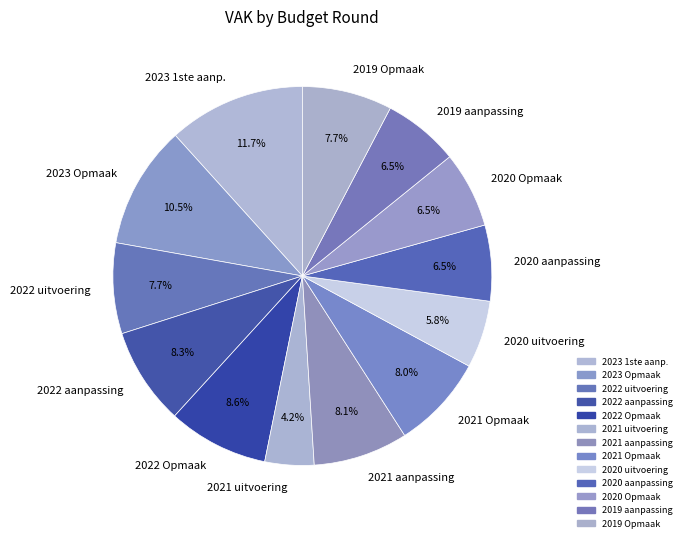

Combined, what portion of the pie is 2021 Opmaak and 2023 Opmaak?

18.5%